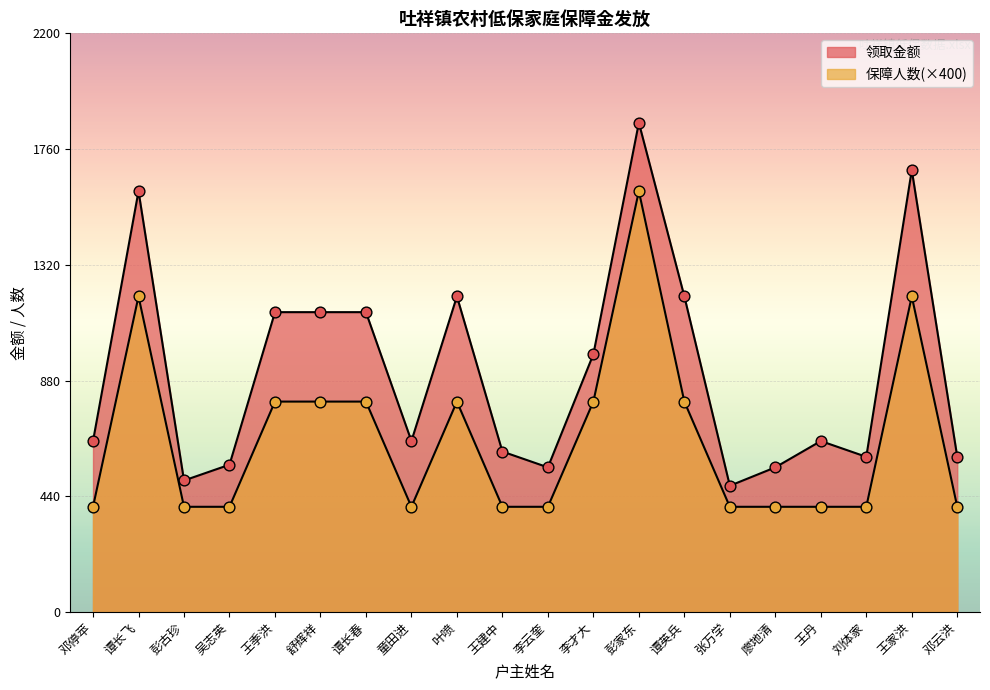

What are all the series names shown in the legend?

领取金额, 保障人数